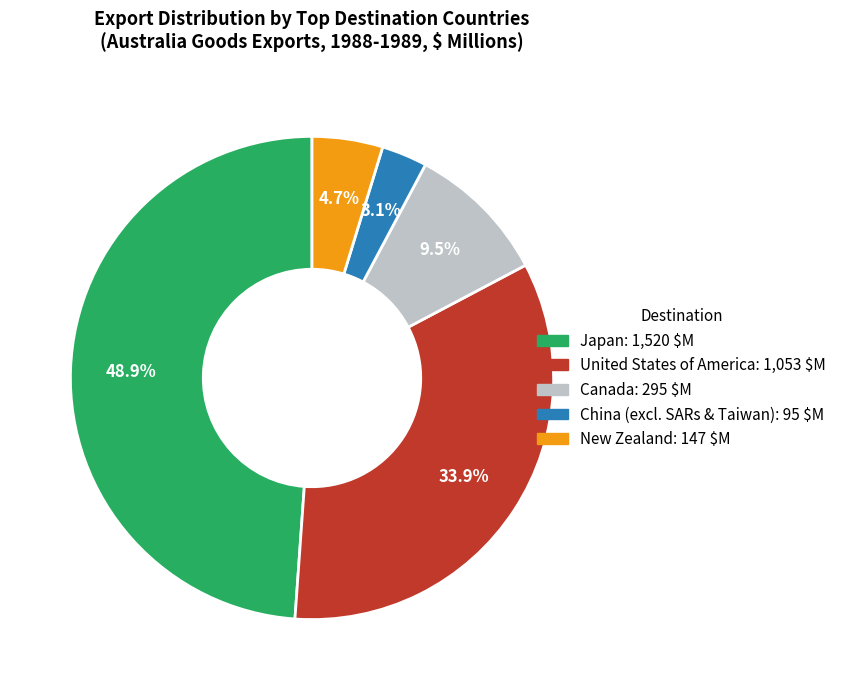

Is there any slice that represents more than half of the pie?

No